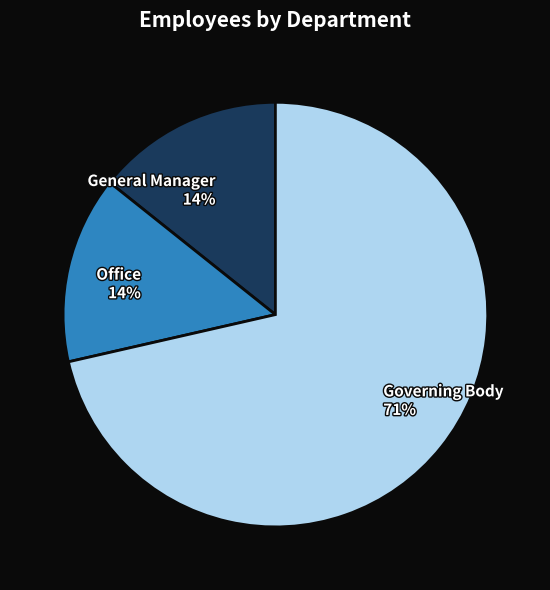

Which slice is the largest?

Governing Body